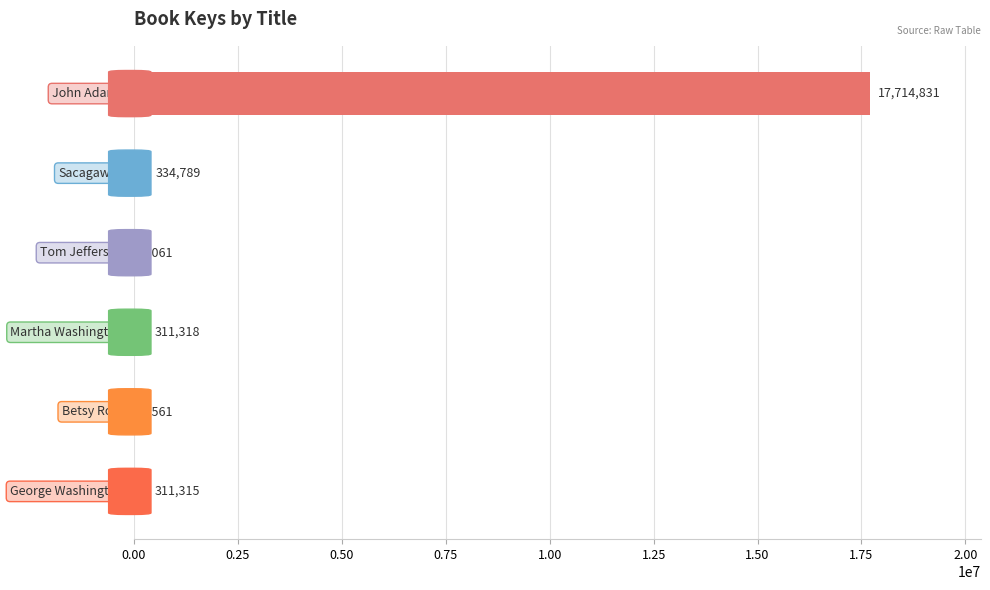

What is the sum of all values?

18683875